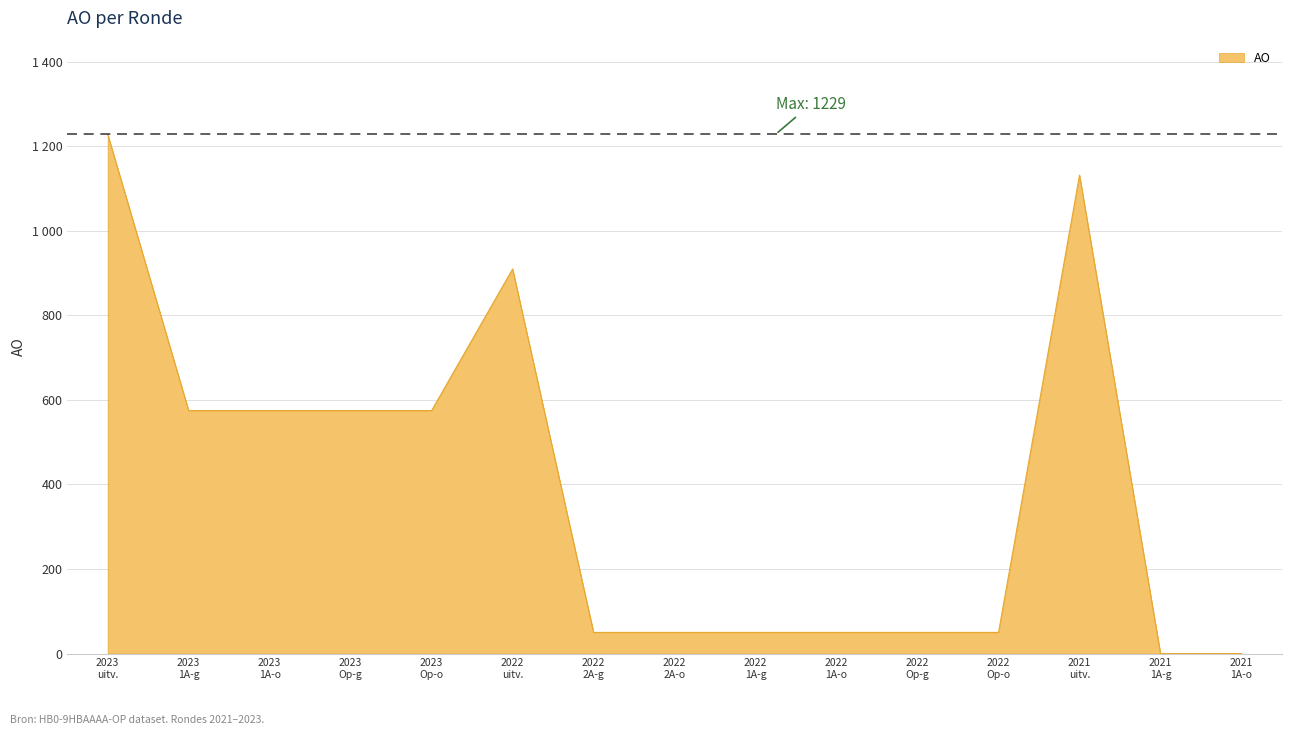

True or false: the data has more than 2 interior local peaks.

False